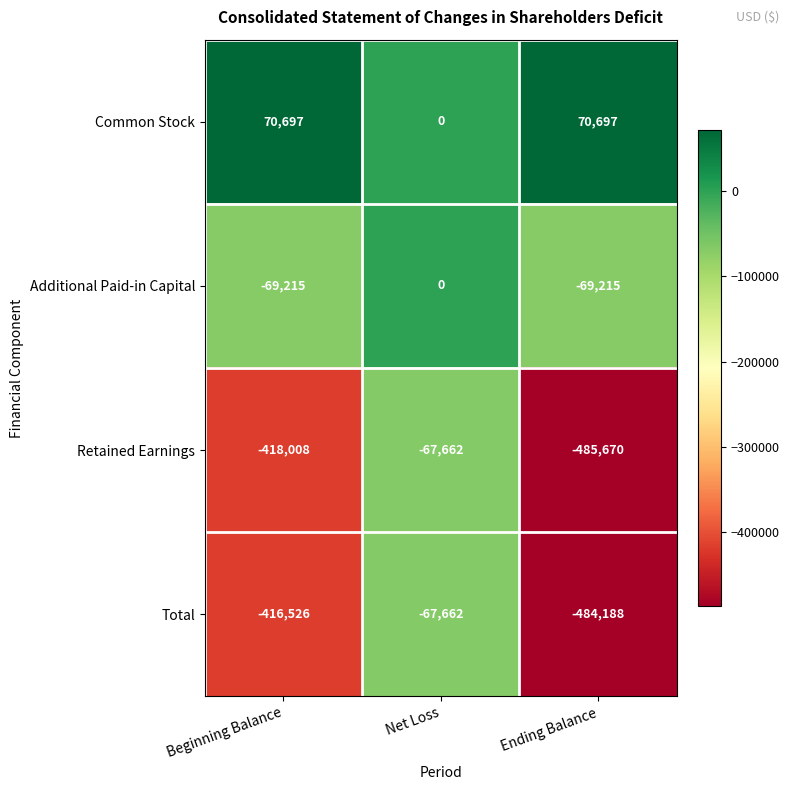

Reading left to right, what are all the values shown in this chart?

Common Stock: Beginning Balance=70697	Net Loss=0	Ending Balance=70697
Additional Paid-in Capital: Beginning Balance=-69215	Net Loss=0	Ending Balance=-69215
Retained Earnings: Beginning Balance=-418008	Net Loss=-67662	Ending Balance=-485670
Total: Beginning Balance=-416526	Net Loss=-67662	Ending Balance=-484188